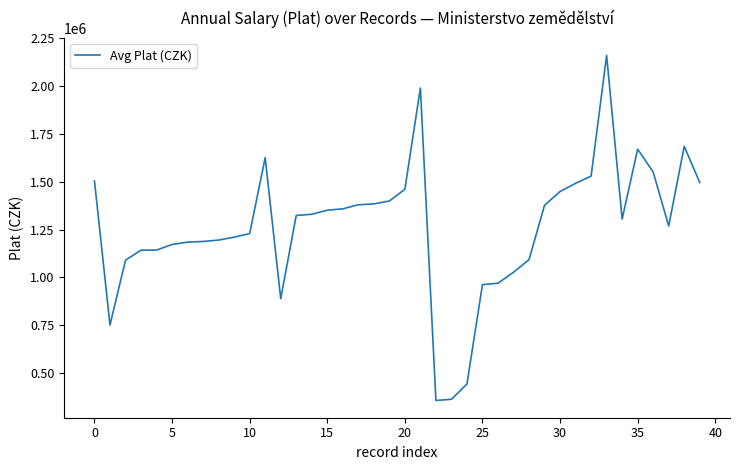

What is the difference between the maximum and minimum values?

1803649